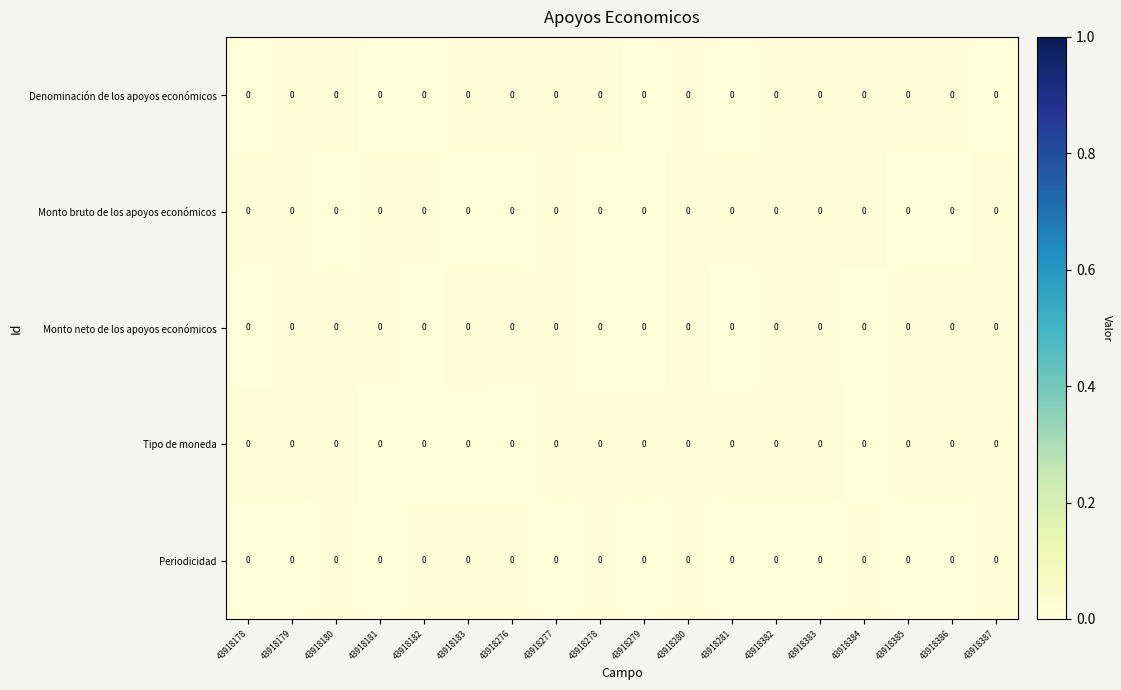

At which category does the chart reach its minimum across all series?

43918278